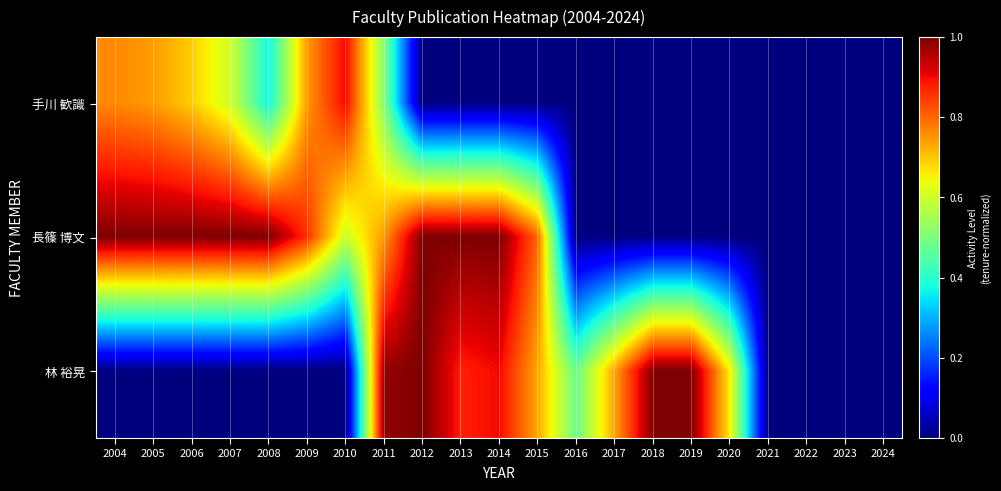

Which series has the largest range (max minus min)?

長篠 博文